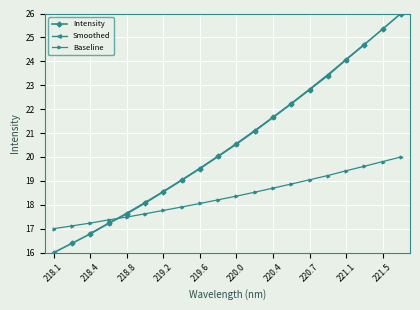

The value of Intensity at 219.6 is 19.5. True or false?

True